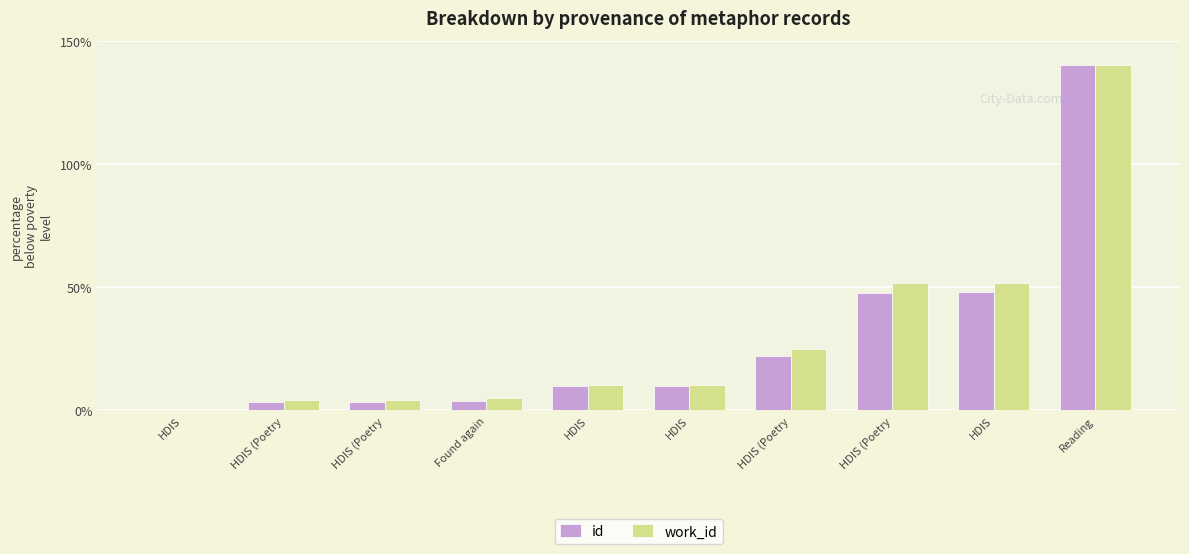

What is the value of the id bar at the 3rd from the left?

3.4